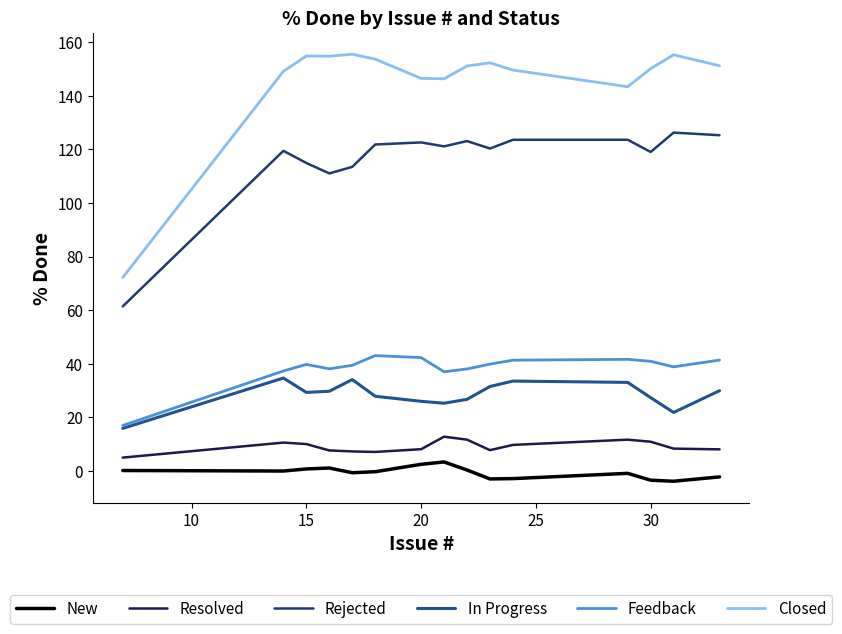

Which series has the largest total across all categories?

Closed